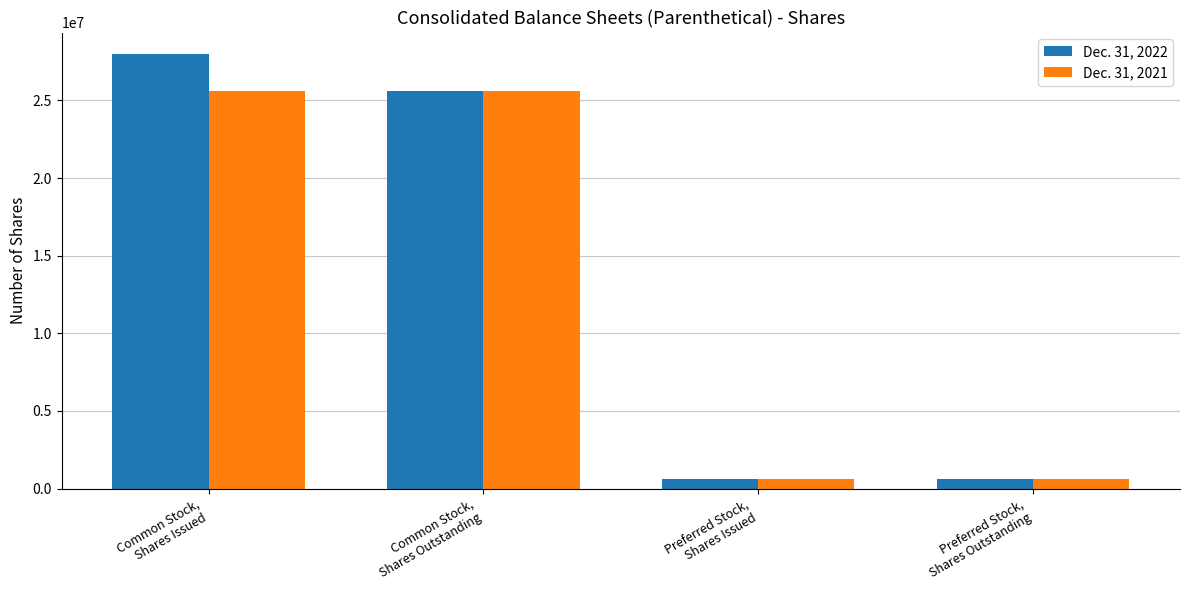

Reading left to right, extract all data points from this chart.

Dec. 31, 2022: Common Stock,
Shares Issued=27972830	Common Stock,
Shares Outstanding=25612541	Preferred Stock,
Shares Issued=600000	Preferred Stock,
Shares Outstanding=600000
Dec. 31, 2021: Common Stock,
Shares Issued=25612541	Common Stock,
Shares Outstanding=25612541	Preferred Stock,
Shares Issued=600000	Preferred Stock,
Shares Outstanding=600000